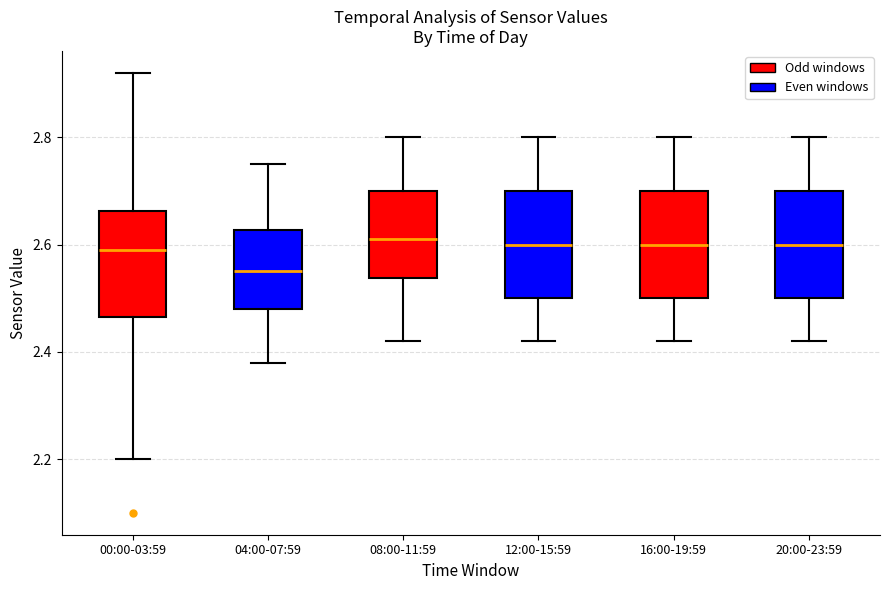

Where does the upper whisker of the box for 04:00-07:59 end on the y-axis? The values are not printed on the chart, so give them approximately, as read against the axis.

2.76